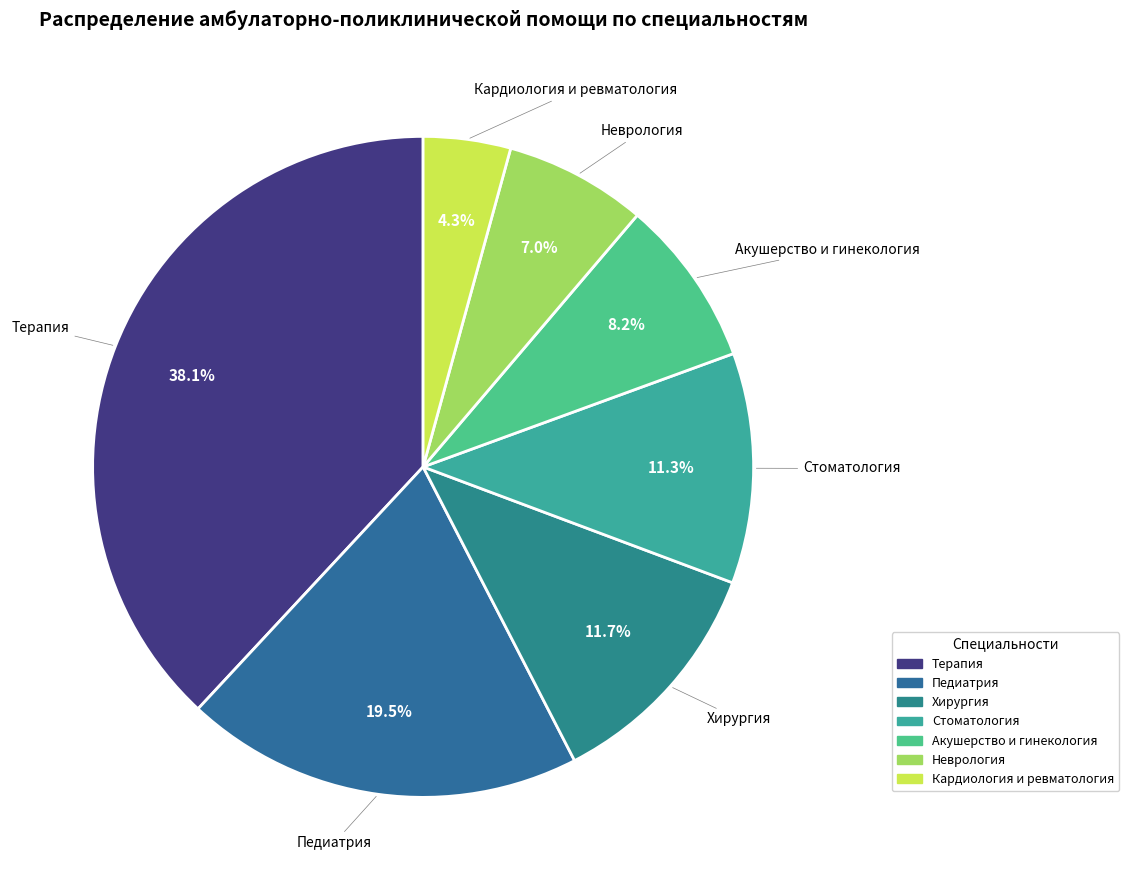

What is the ratio of the value at Хирургия to the value at Акушерство и гинекология?

1.4